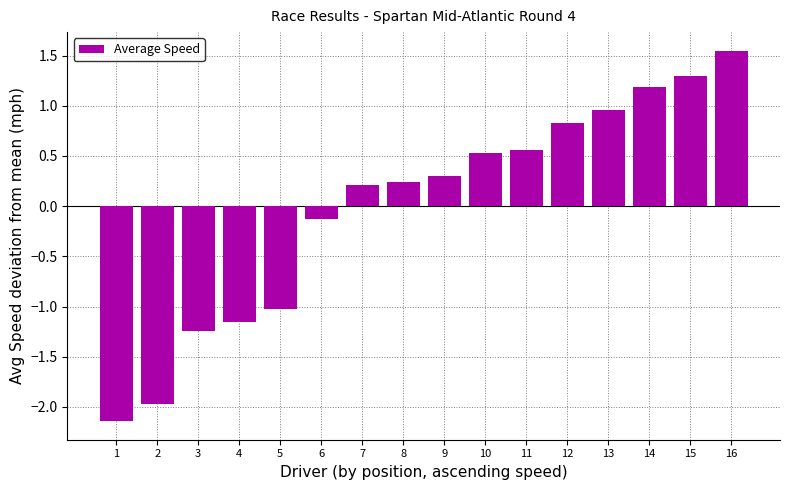

What is the value of the 12th bar from the left?

0.8